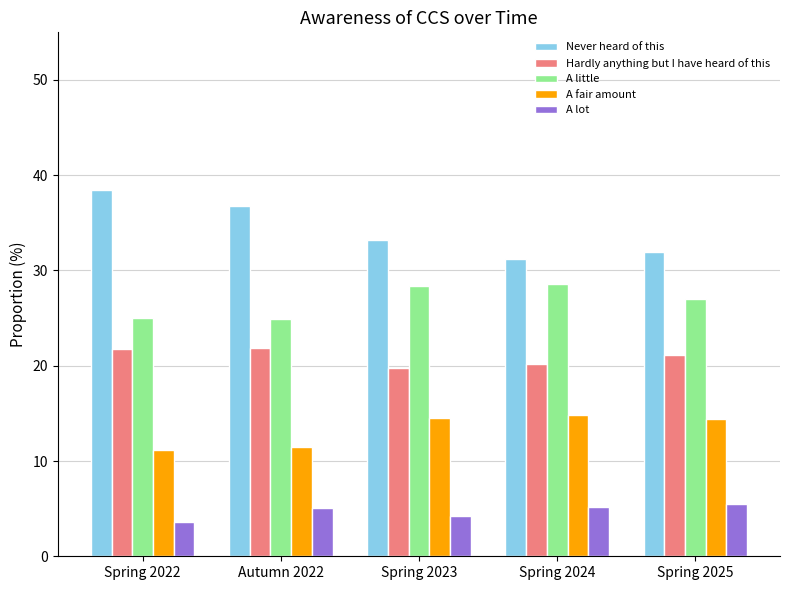

Are the bars horizontal?

No